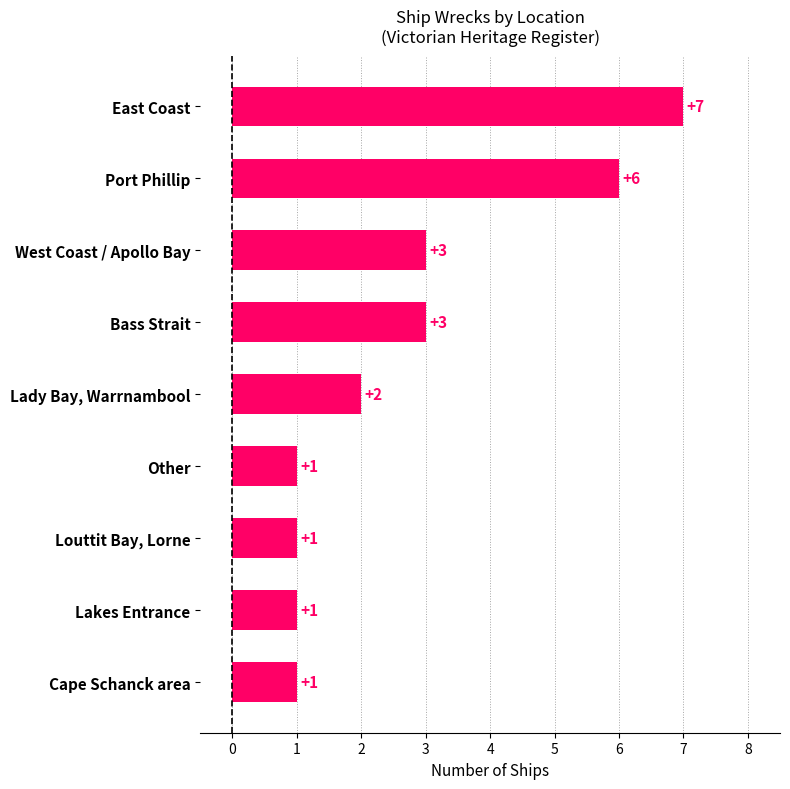

Is it true that the value at East Coast is 10?

False